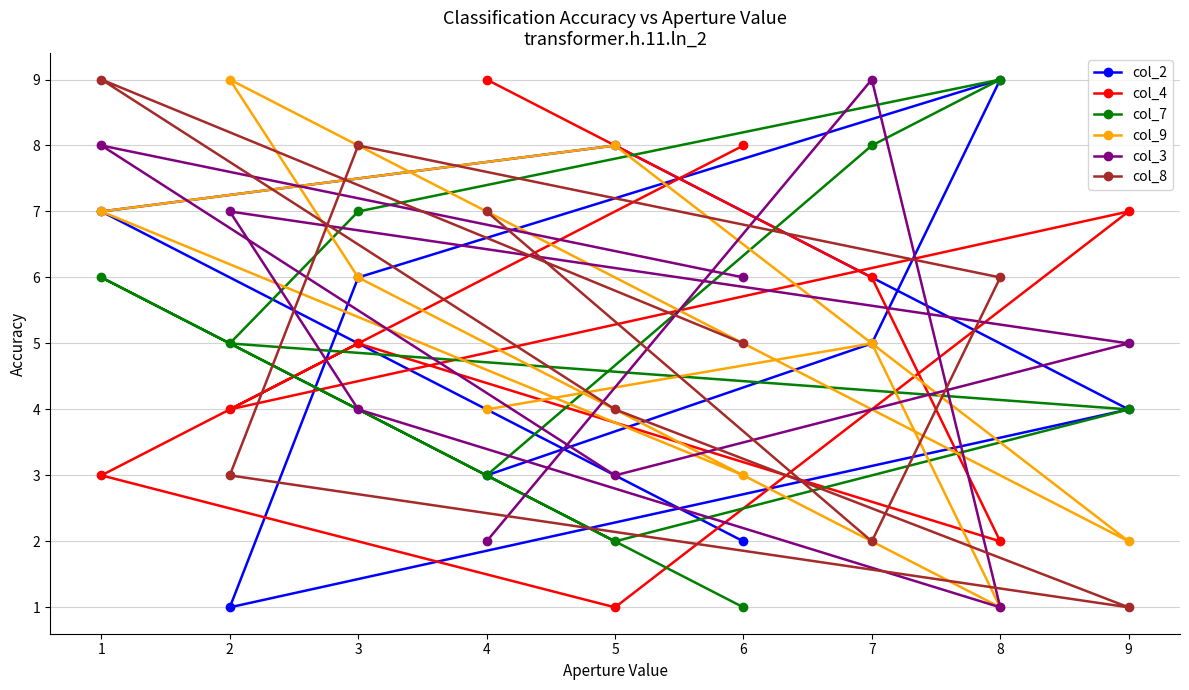

What is the maximum value shown in the chart?

9